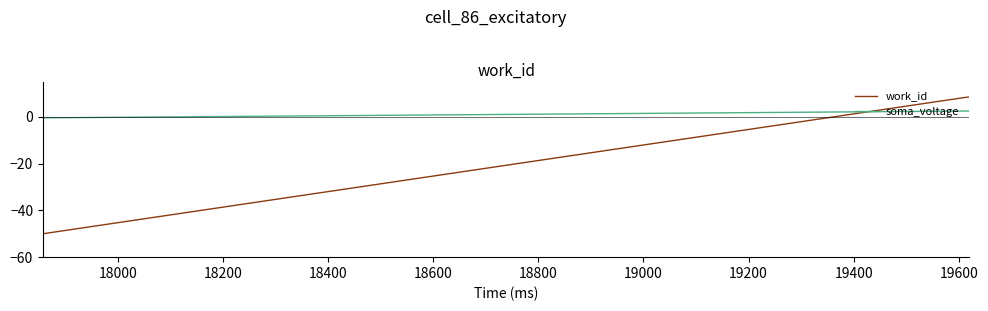

What is the maximum value for soma_voltage?

2.4